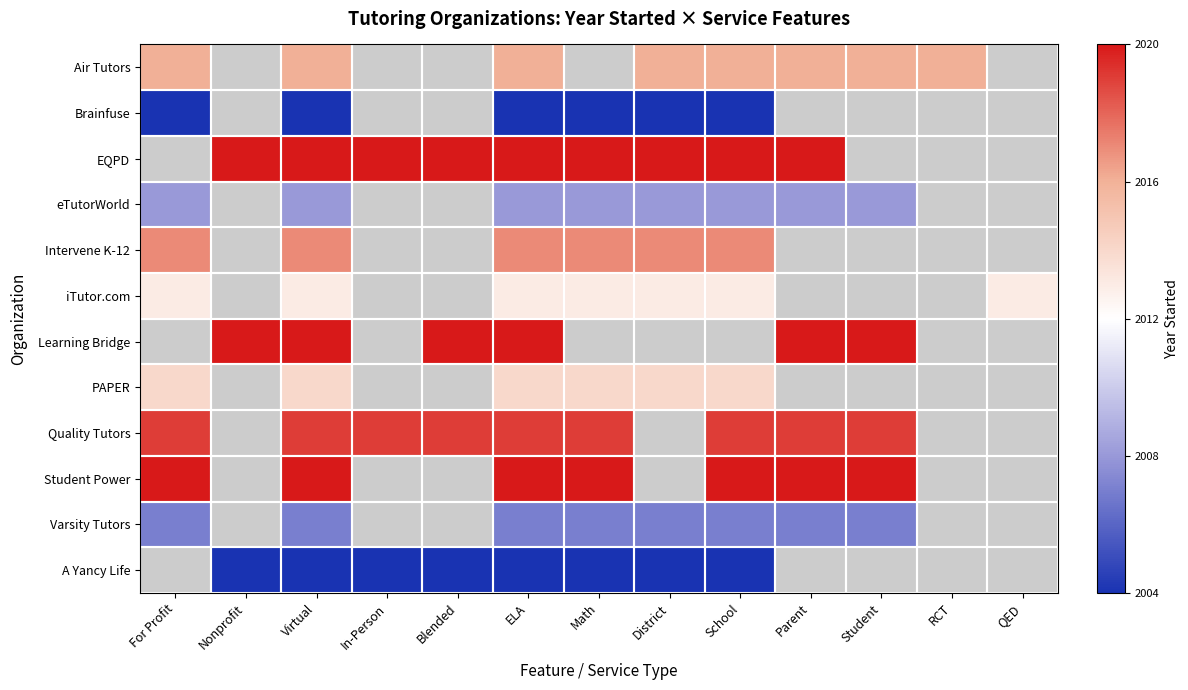

True or false: Student Power has a value of 1.5 at Student.

False